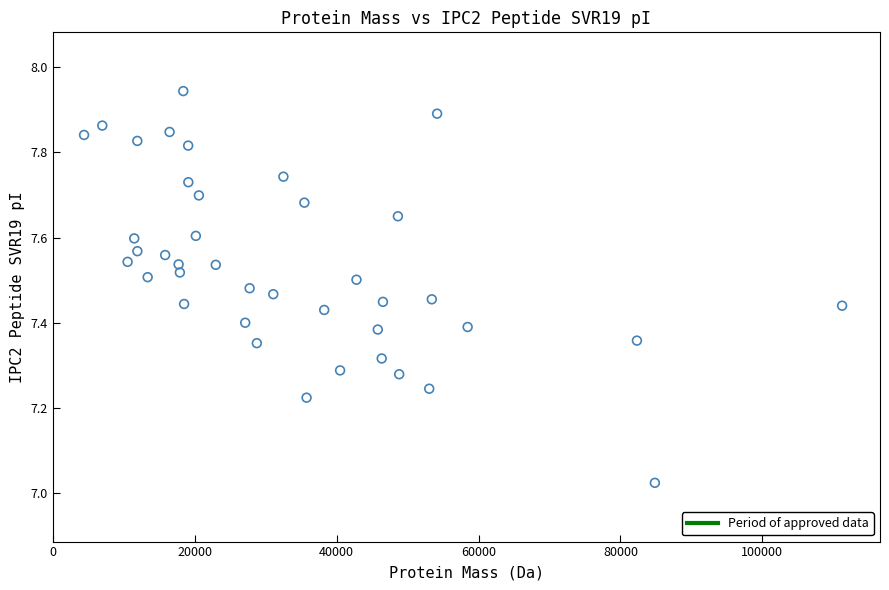

What is the range of Y values (max minus min)?

0.9